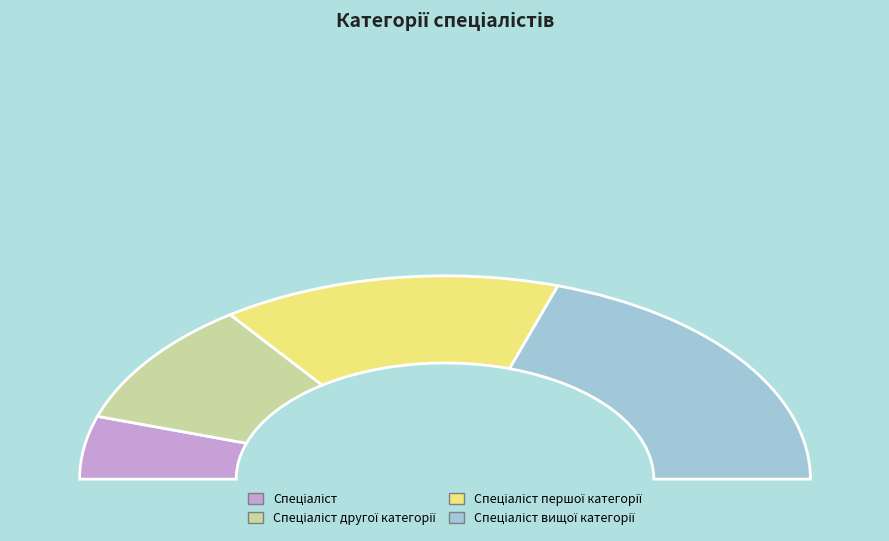

What percentage is the Спеціаліст першої категорії slice, to the nearest percent?

30%